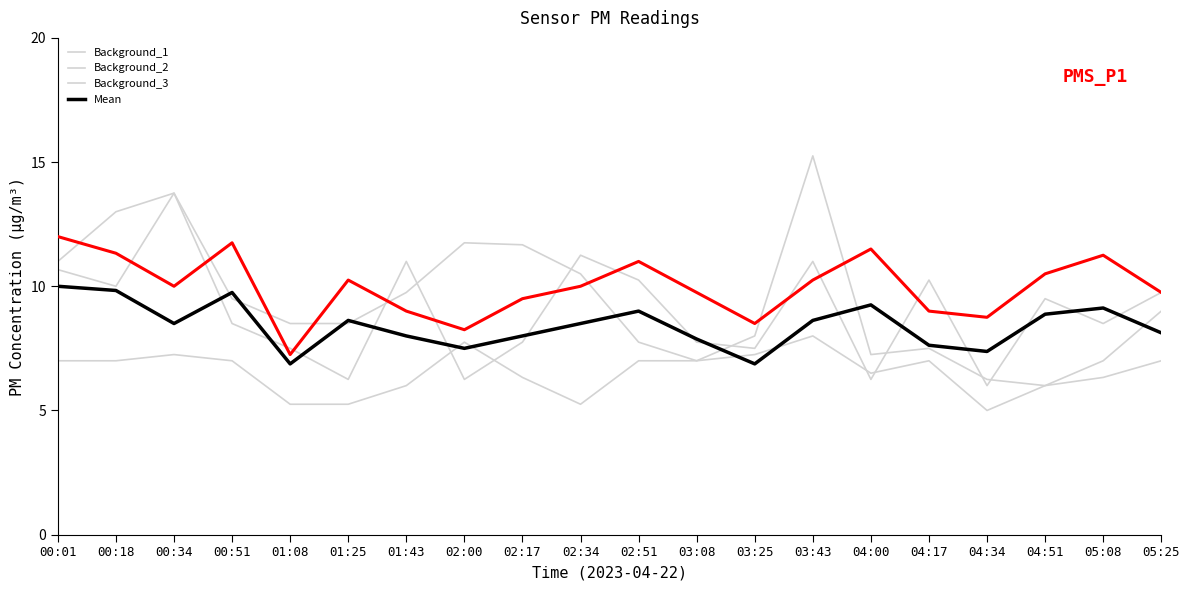

At which category is the sum across all series the highest?

00:34